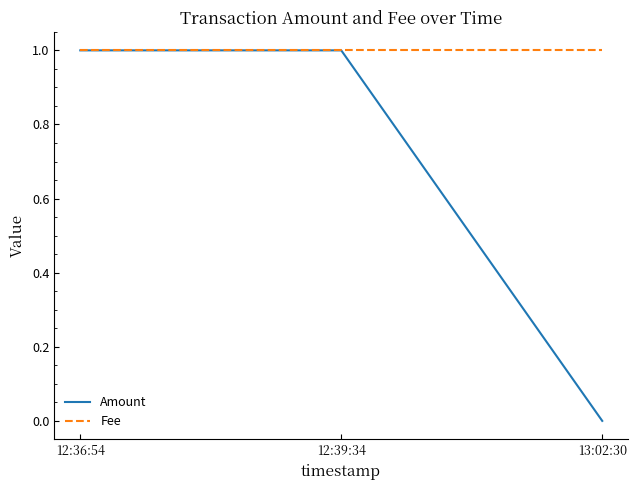

Between 12:39:34 and 13:02:30, which series saw the biggest shift?

Amount